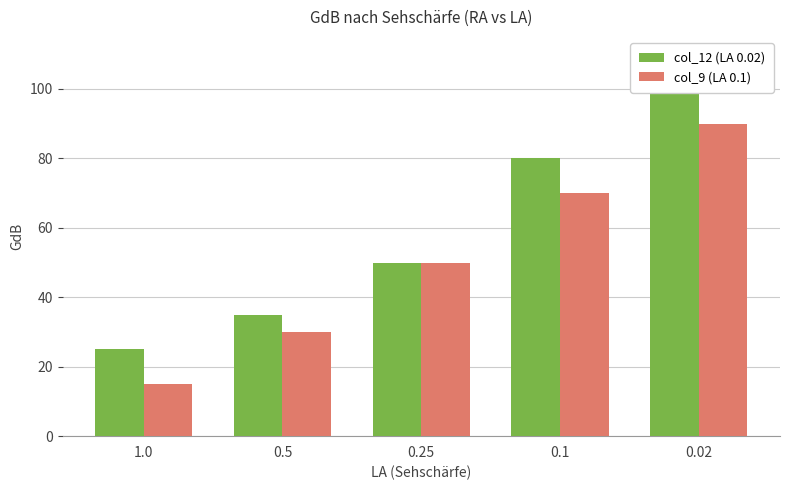

Reading right to left, what are all the values shown in this chart?

col_12 (LA 0.02): 100	80	50	35	25
col_9 (LA 0.1): 90	70	50	30	15